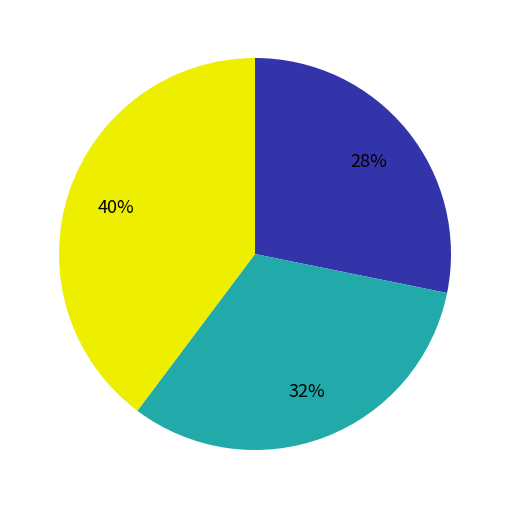

To the nearest percent, what is the difference between the largest and smallest slice percentages?

12%